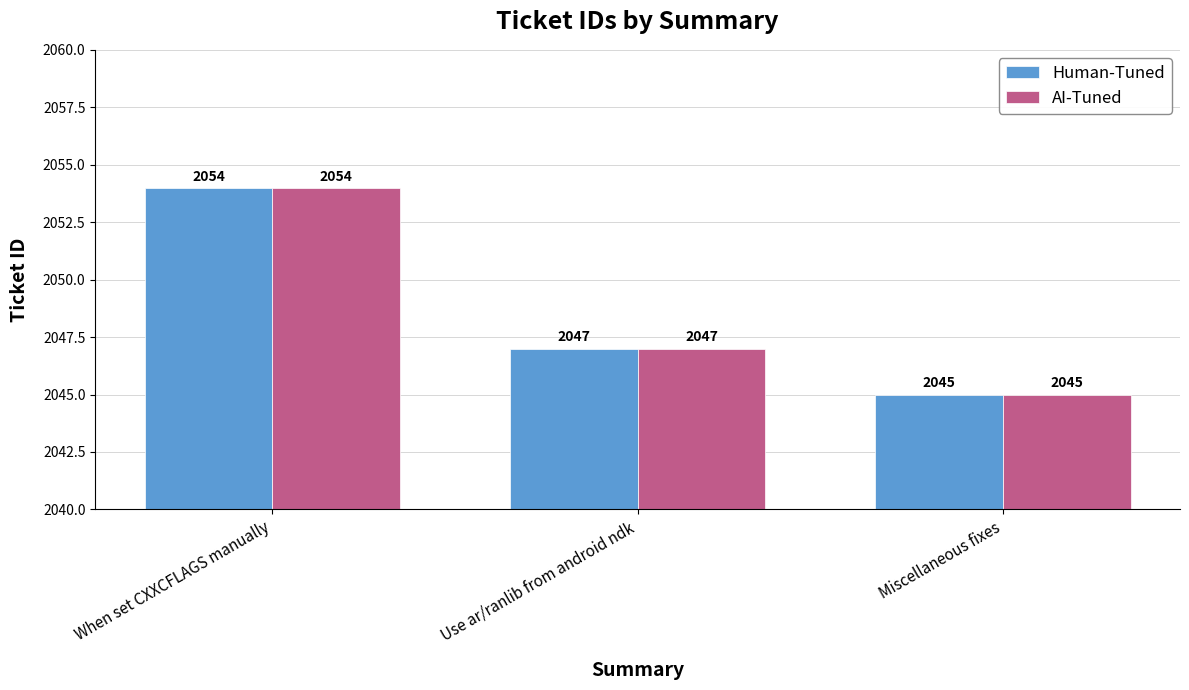

At which category is the sum across all series the highest?

When set CXXCFLAGS manually